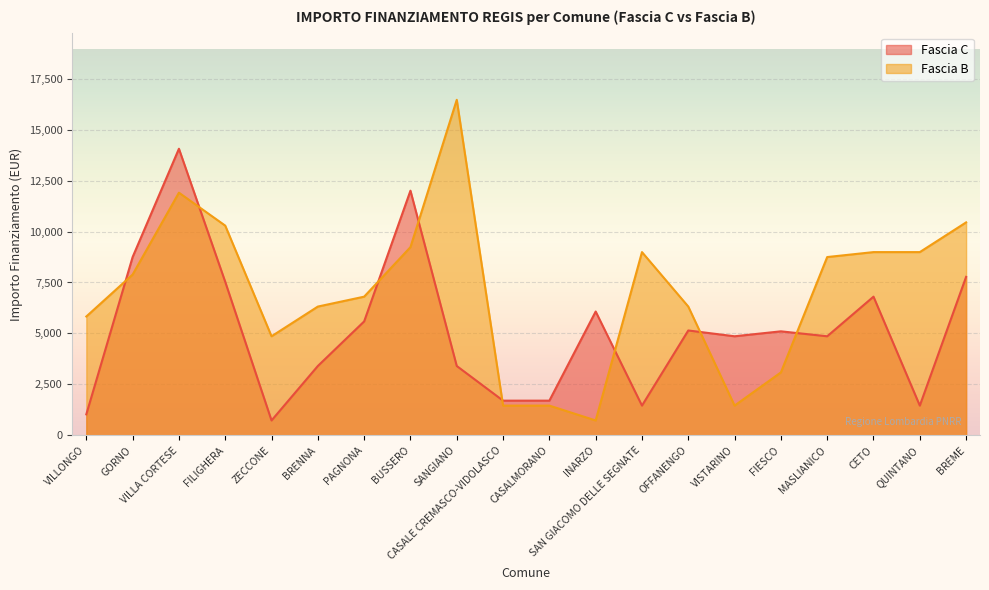

How many times do Fascia C and Fascia B cross each other?

8